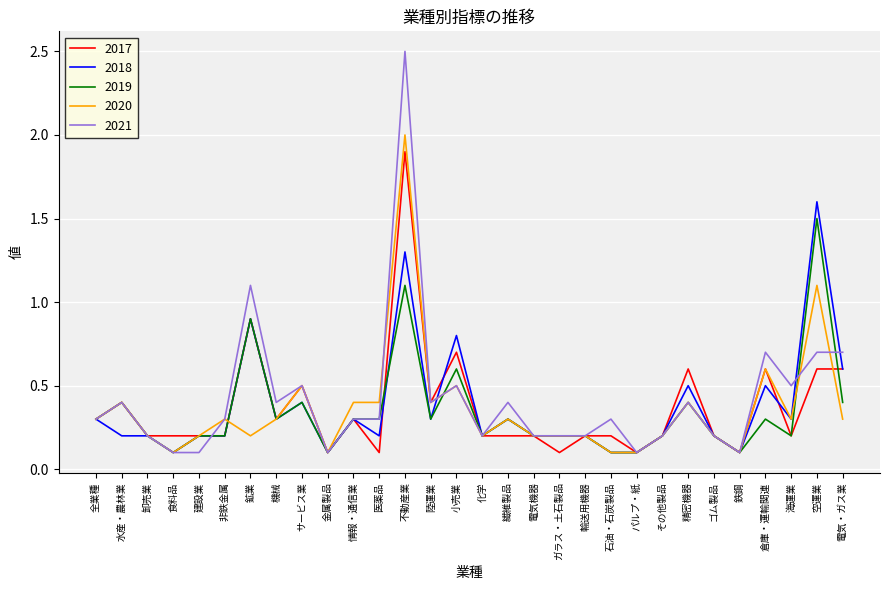

Reading right to left, list all the values displayed in this chart.

2017: 0.6	0.6	0.2	0.6	0.1	0.2	0.6	0.2	0.1	0.2	0.2	0.1	0.2	0.2	0.2	0.7	0.4	1.9	0.1	0.3	0.1	0.5	0.3	0.9	0.2	0.2	0.2	0.2	0.4	0.3
2018: 0.6	1.6	0.3	0.5	0.1	0.2	0.5	0.2	0.1	0.1	0.2	0.2	0.2	0.3	0.2	0.8	0.3	1.3	0.2	0.3	0.1	0.4	0.3	0.9	0.2	0.2	0.1	0.2	0.2	0.3
2019: 0.4	1.5	0.2	0.3	0.1	0.2	0.4	0.2	0.1	0.1	0.2	0.2	0.2	0.3	0.2	0.6	0.3	1.1	0.3	0.3	0.1	0.4	0.3	0.9	0.2	0.2	0.1	0.2	0.4	0.3
2020: 0.3	1.1	0.3	0.6	0.1	0.2	0.4	0.2	0.1	0.1	0.2	0.2	0.2	0.3	0.2	0.5	0.4	2.0	0.4	0.4	0.1	0.5	0.3	0.2	0.3	0.2	0.1	0.2	0.4	0.3
2021: 0.7	0.7	0.5	0.7	0.1	0.2	0.4	0.2	0.1	0.3	0.2	0.2	0.2	0.4	0.2	0.5	0.4	2.5	0.3	0.3	0.1	0.5	0.4	1.1	0.3	0.1	0.1	0.2	0.4	0.3